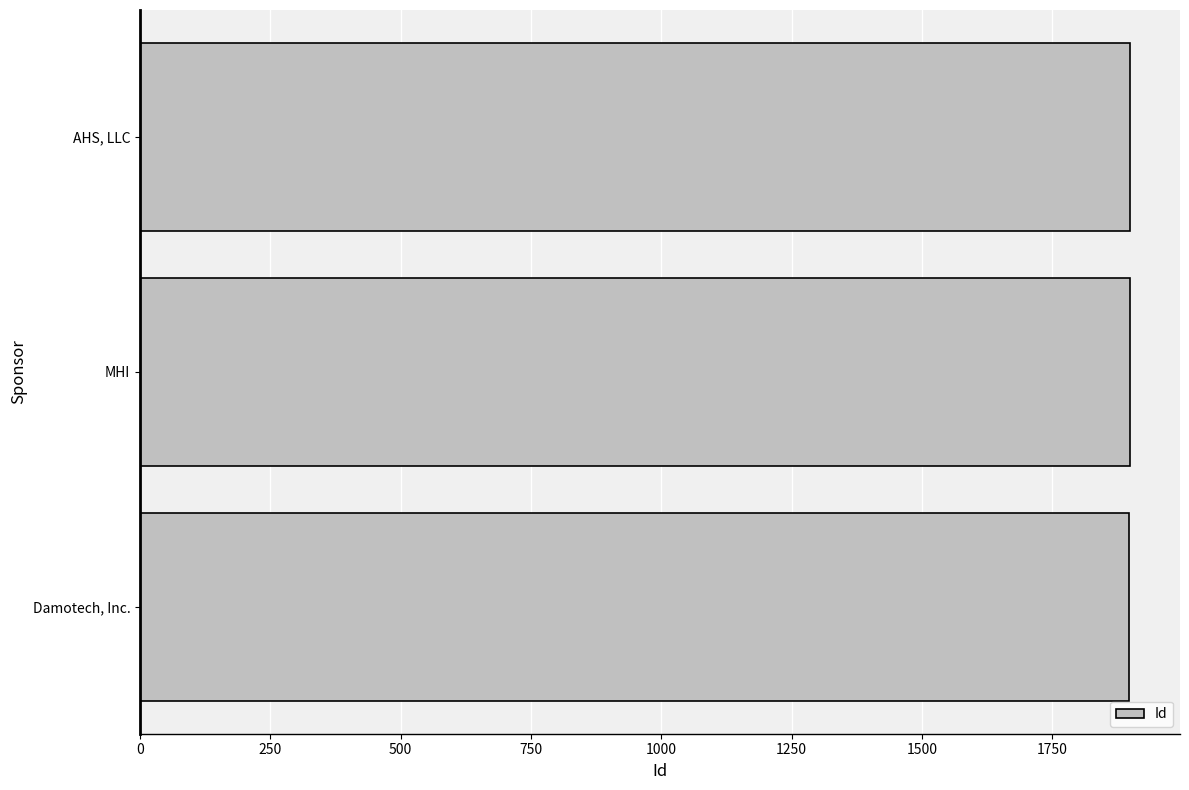

What value does the data have at AHS, LLC?

1900